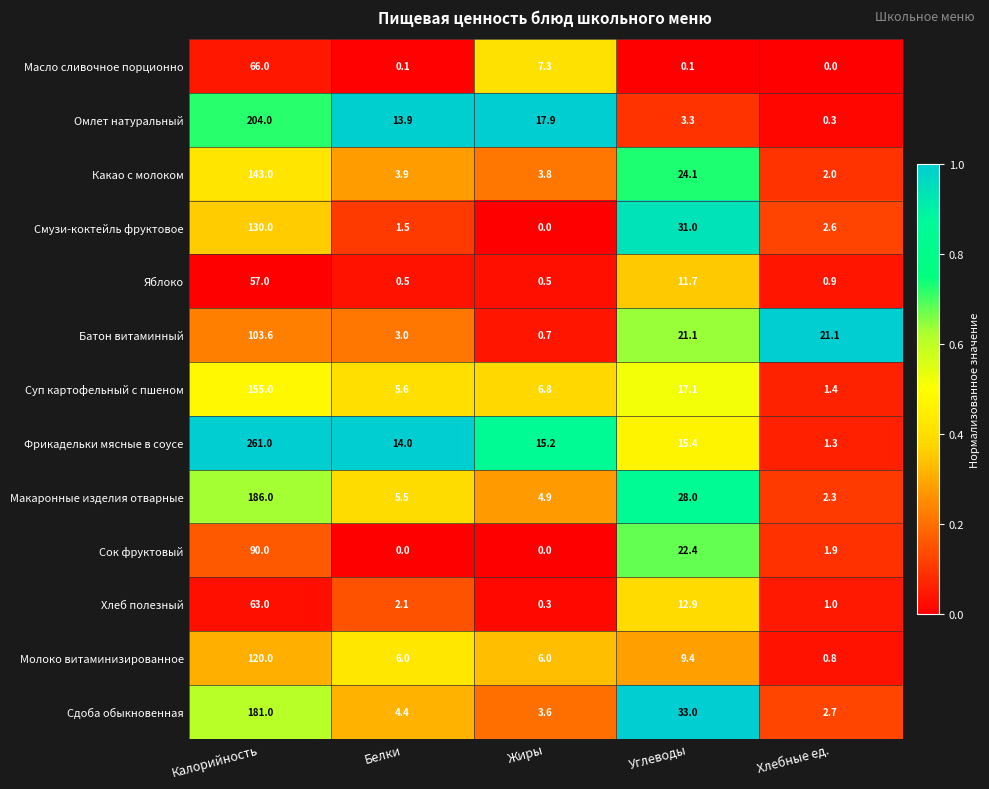

What is the difference between the highest and lowest values at Белки?

14.0